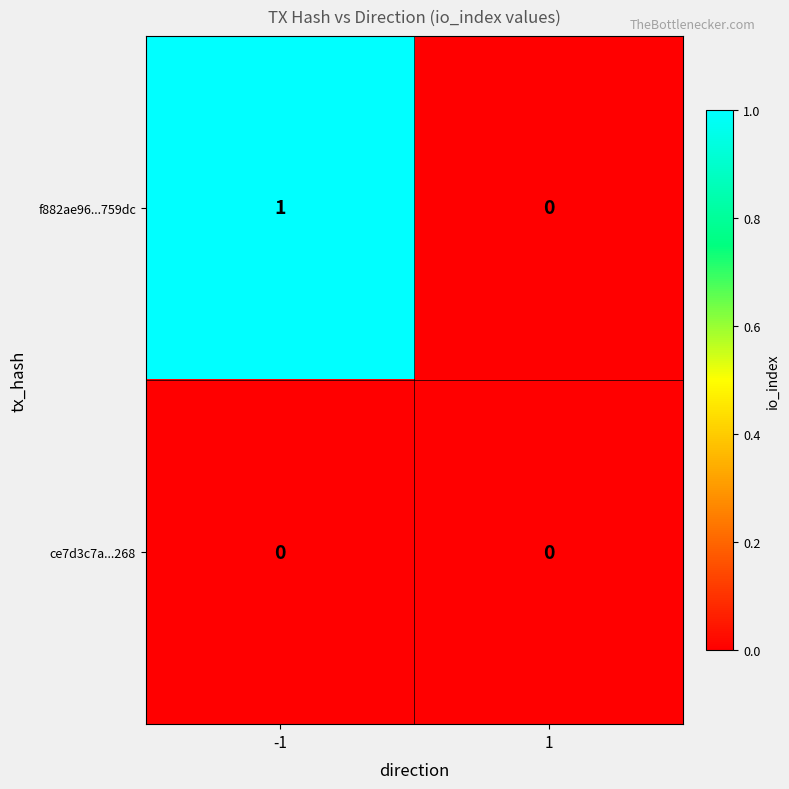

Between -1 and 1, which series saw the biggest shift?

f882ae96...759dc